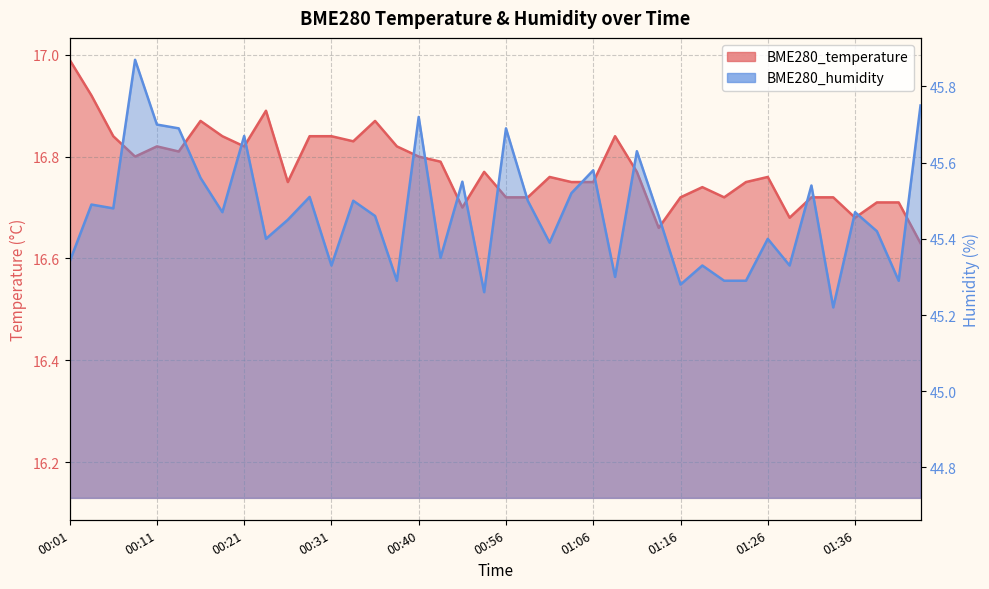

What is the value of the BME280_humidity point at the 33rd from the left?

45.4